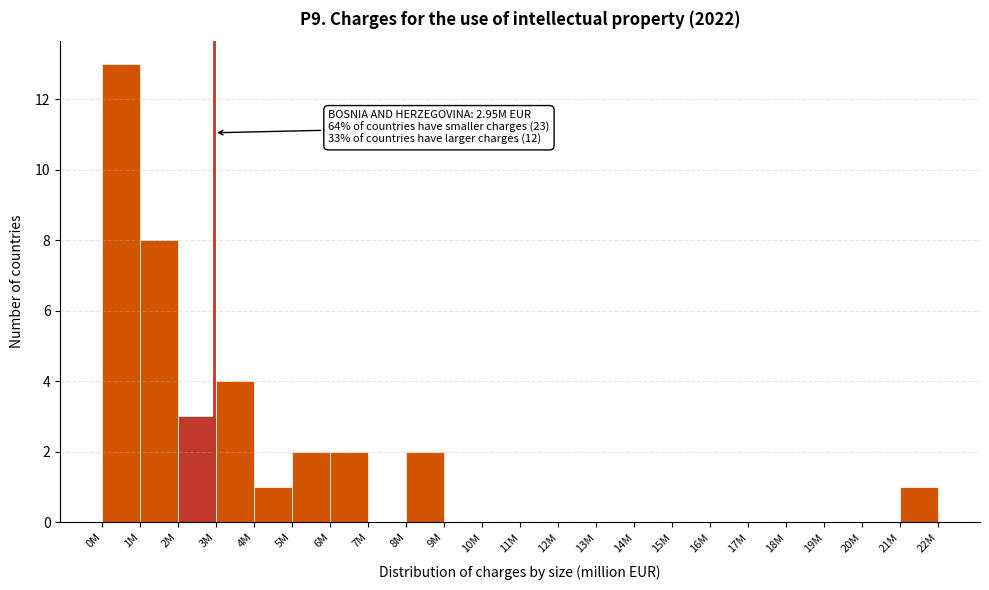

Reading right to left, what are all the values shown in this chart?

21M=1	20M=0	19M=0	18M=0	17M=0	16M=0	15M=0	14M=0	13M=0	12M=0	11M=0	10M=0	9M=0	8M=2	7M=0	6M=2	5M=2	4M=1	3M=4	2M=3	1M=8	0M=13